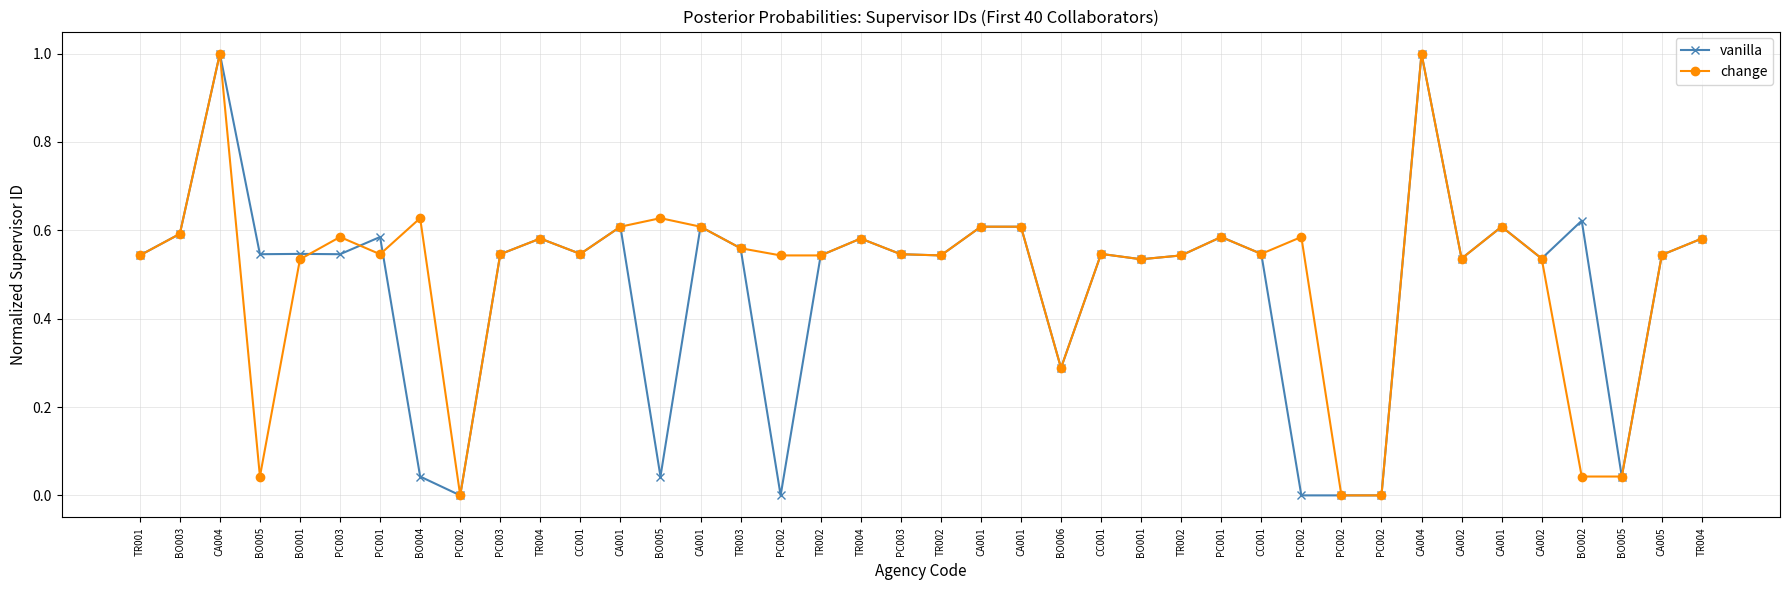

Which series ends up on top after the final intersection of change and vanilla?

change